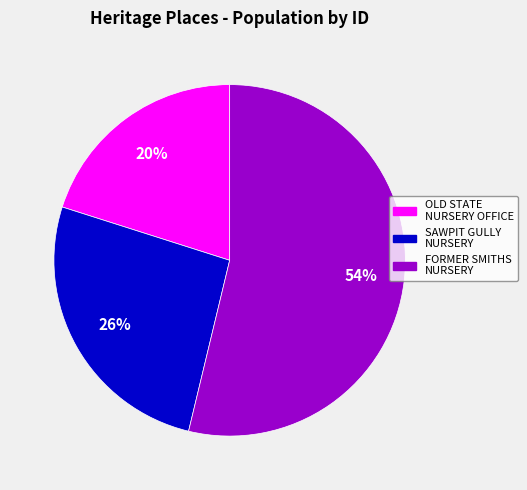

To the nearest percent, what is the difference between the largest and smallest slice percentages?

34%